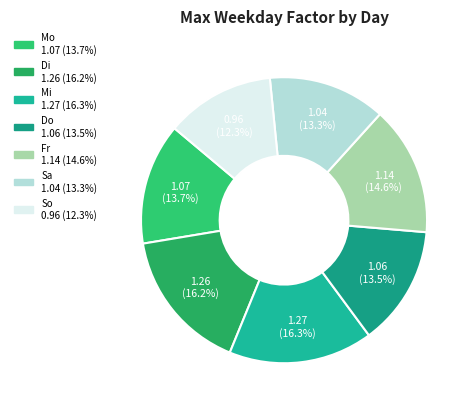

What is the largest slice in the pie chart?

Mi